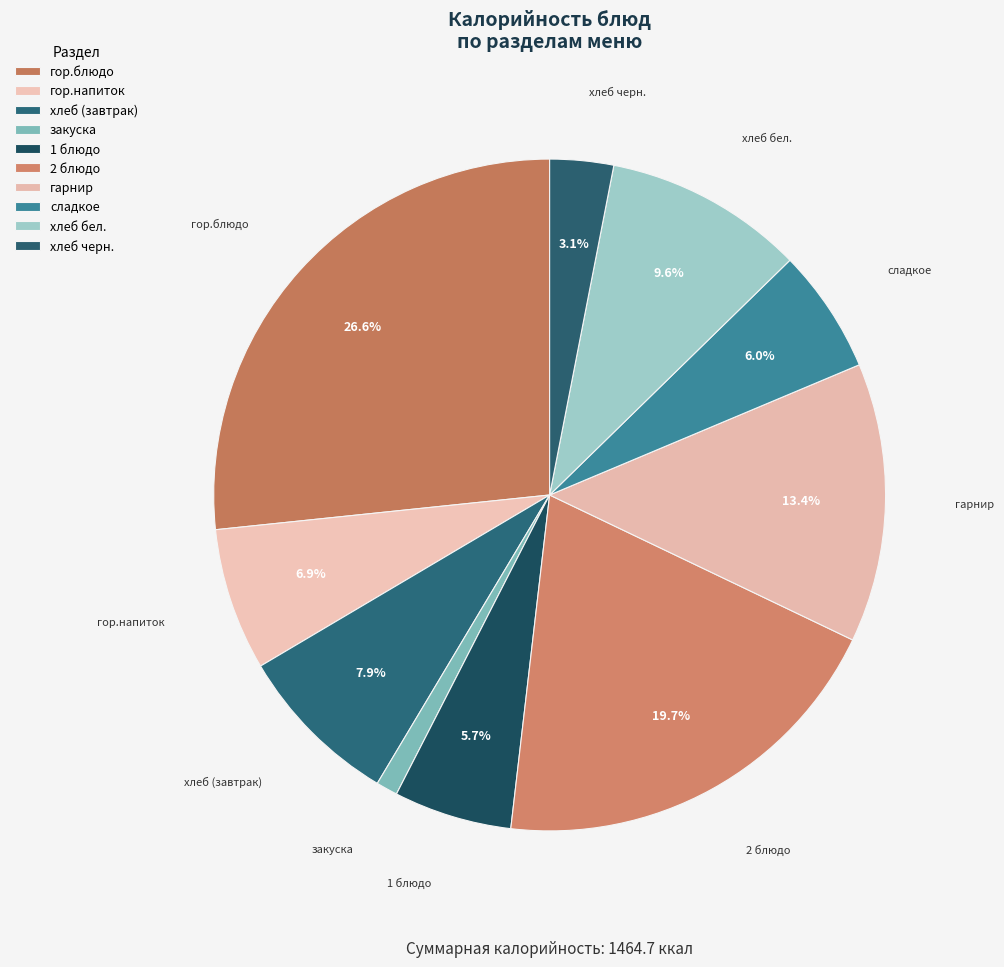

Is there any slice that represents more than half of the pie?

No